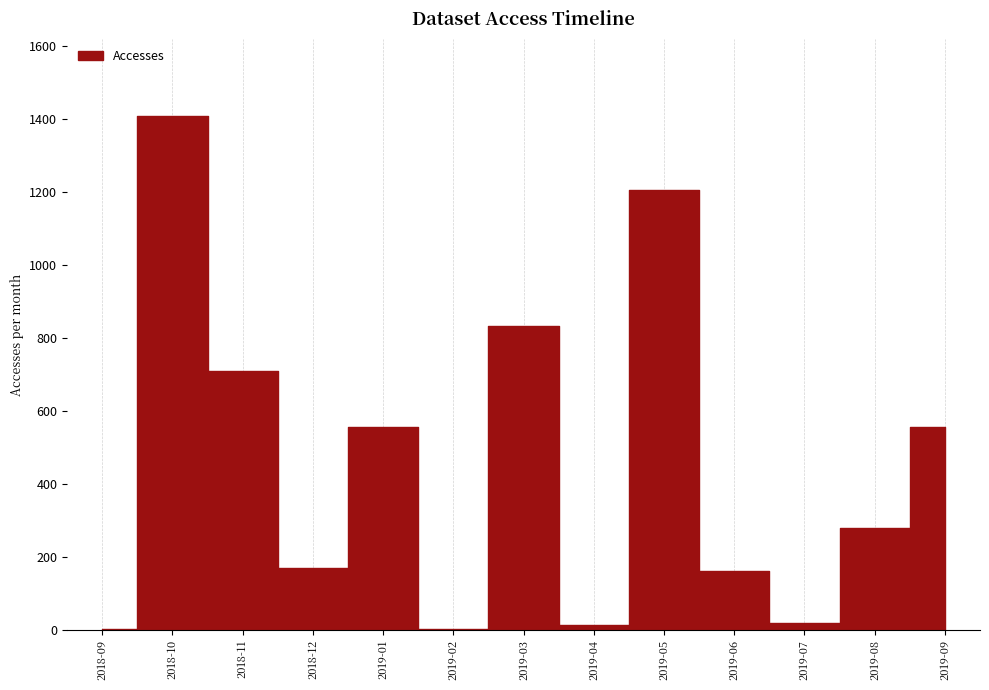

Where is Activity Days nearest to the value 8?

2019-04